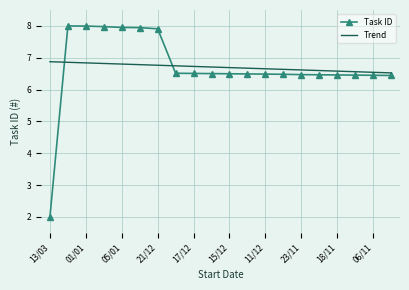

Which series has the widest spread of values?

Task ID